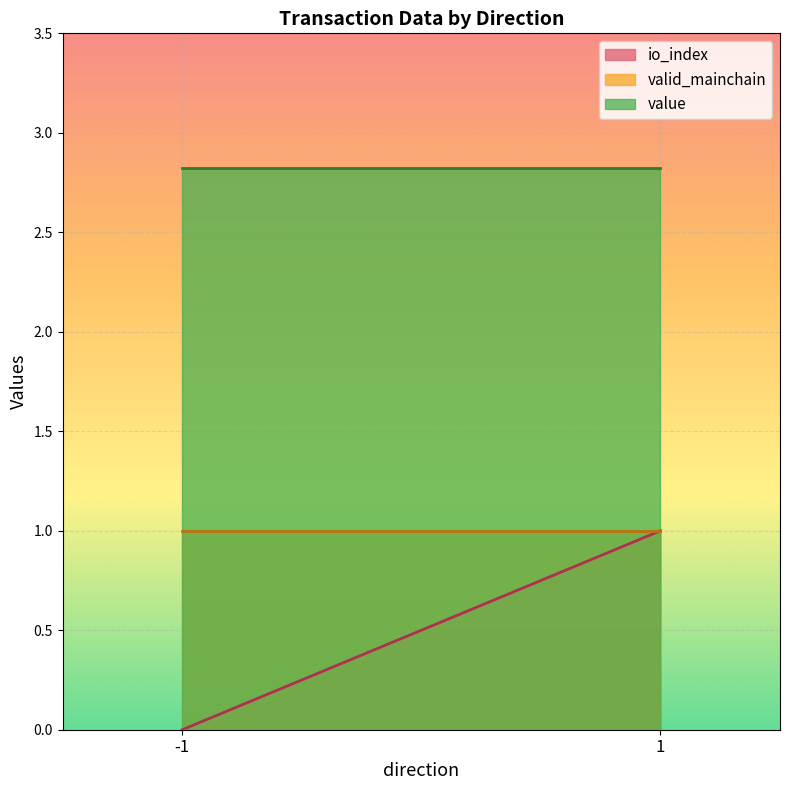

List the series in order of their peak value, lowest first.

valid_mainchain, io_index, value